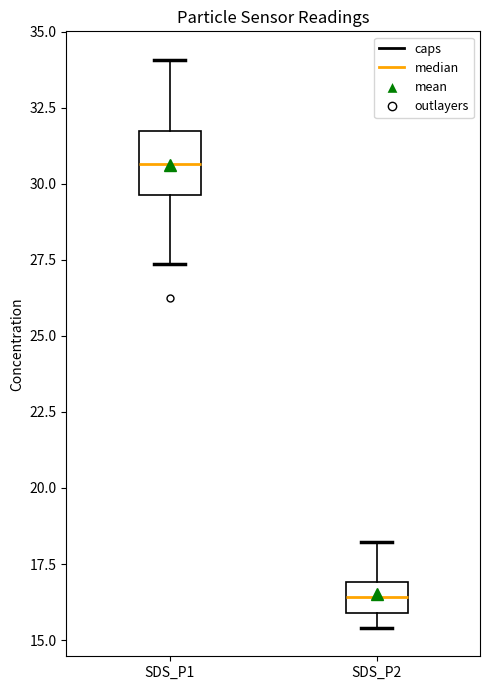

Where is the upper edge of the box for SDS_P2 on the y-axis? The values are not printed on the chart, so give them approximately, as read against the axis.

17.0